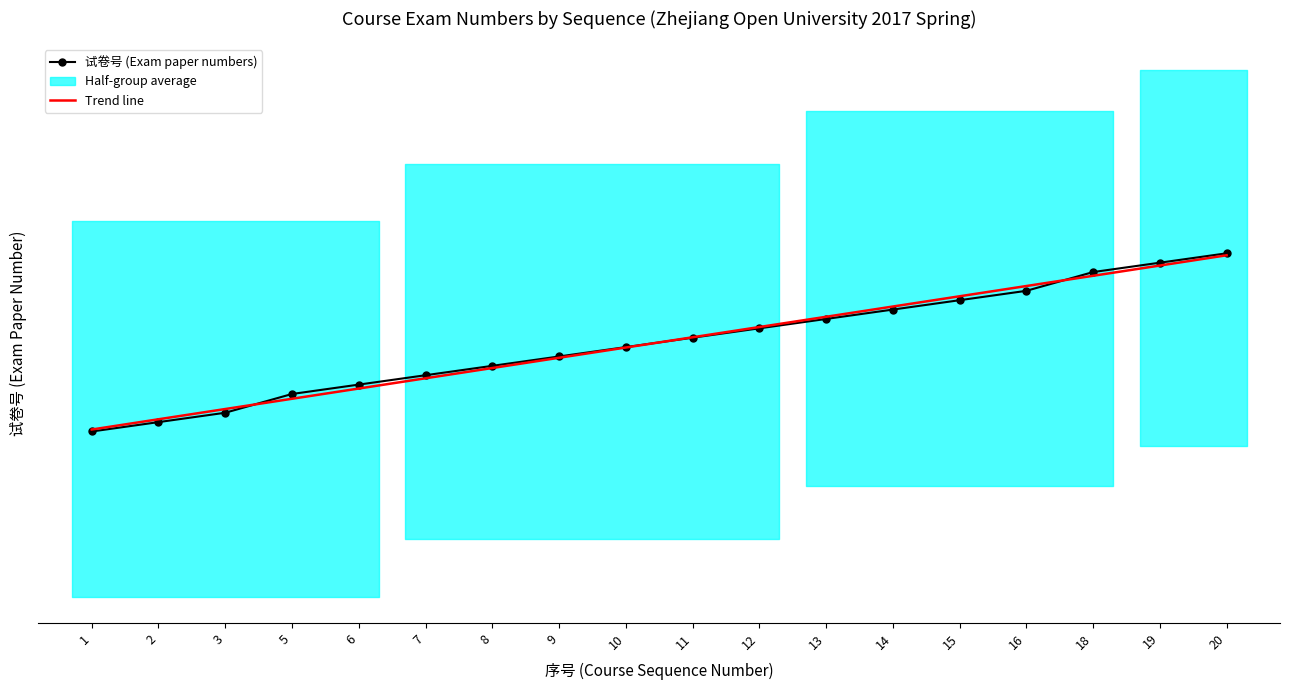

Which series has the widest spread of values?

试卷号 (Exam paper numbers)